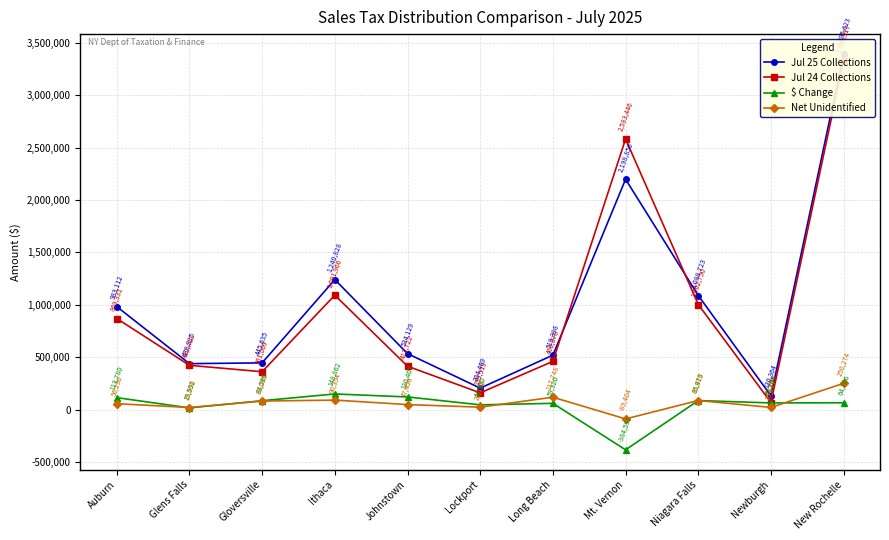

How many interior local valleys does the $ Change series have?

4